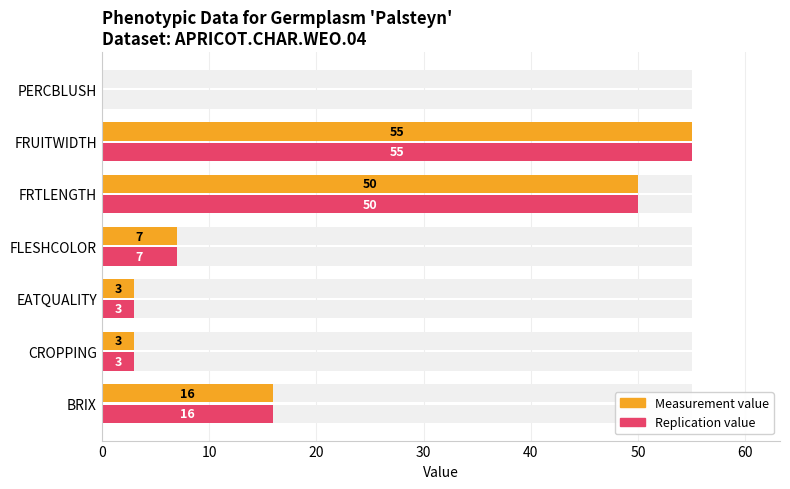

What are all the series names shown in the legend?

Measurement value, Replication value